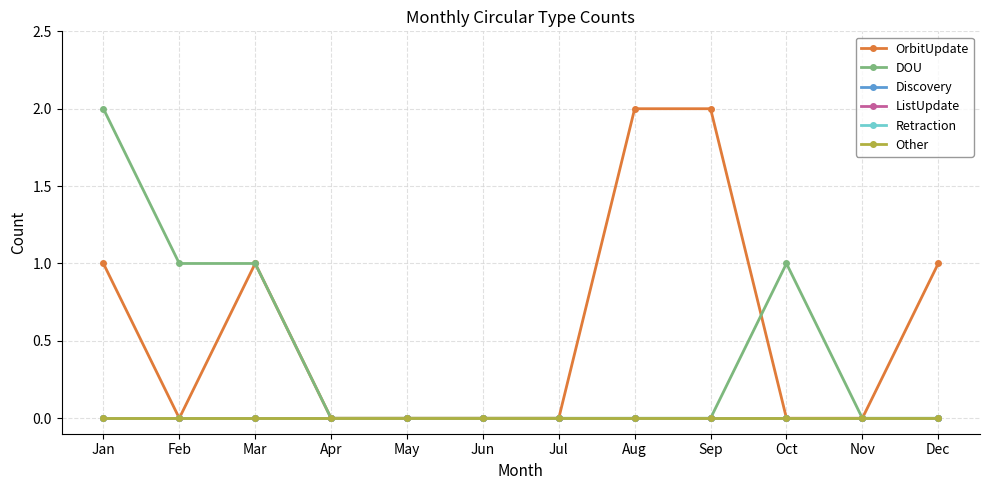

Which series has the largest range (max minus min)?

OrbitUpdate